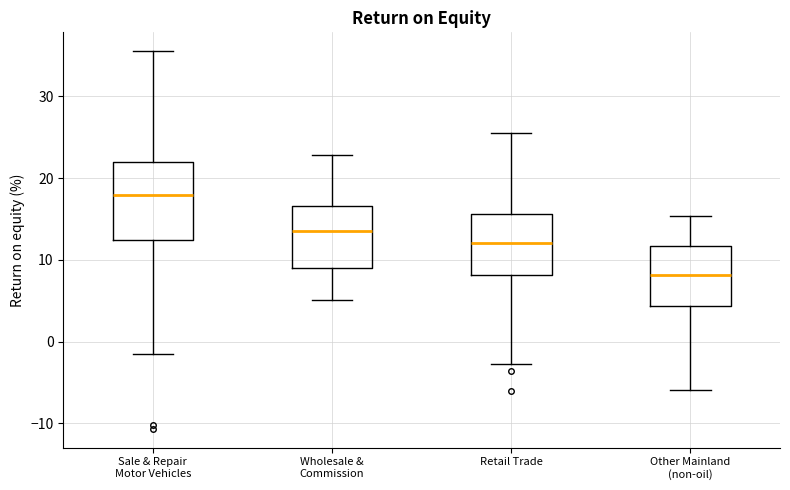

Comparing the boxes themselves (not the whiskers), which one is the tallest?

Sale & Repair Motor Vehicles